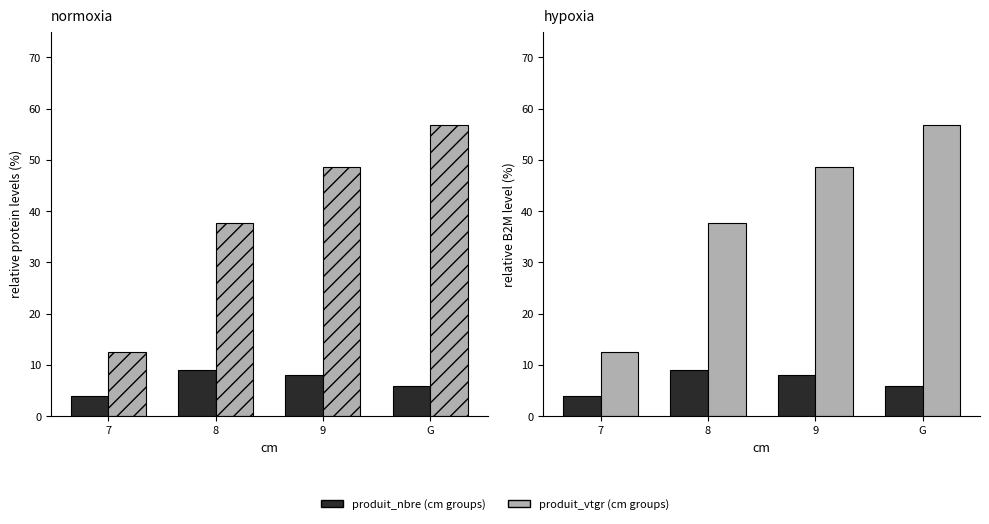

At which label does produit_vtgr (cm 7–9) first exceed 48?

9